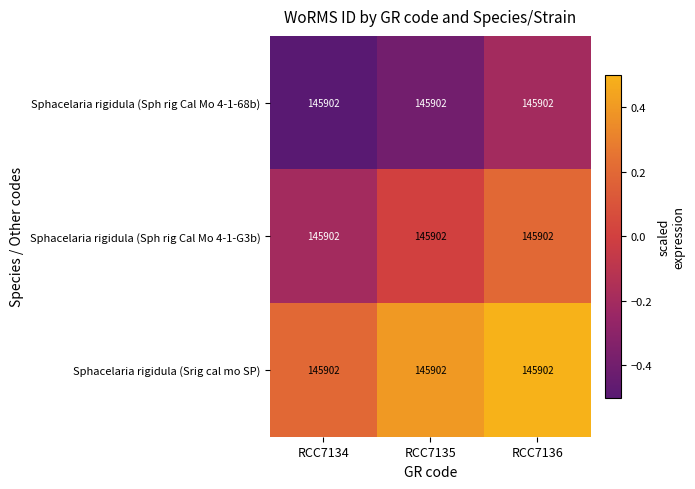

What is the sum of all Sphacelaria rigidula (Srig cal mo SP) values?

1.2